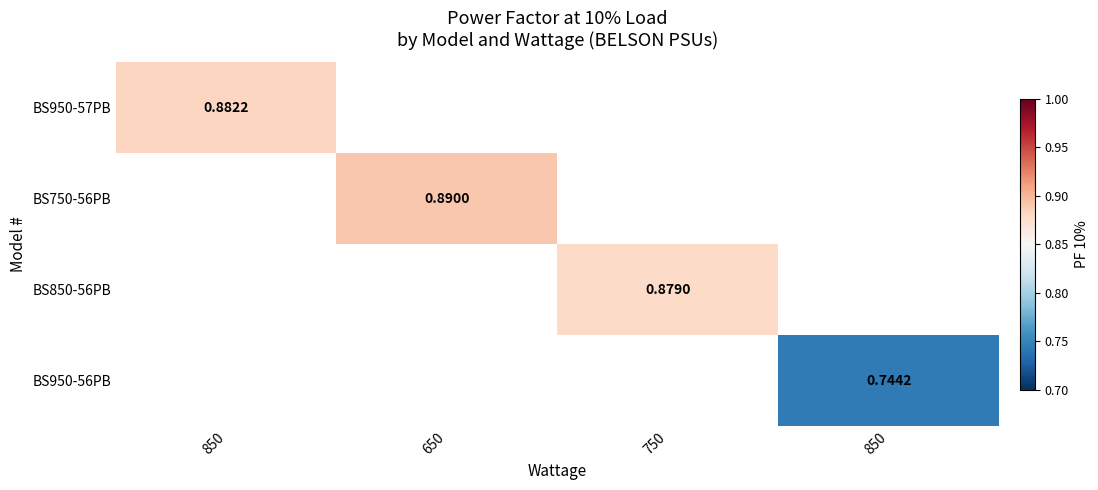

Where does the BS850-56PB series first go above 0?

750